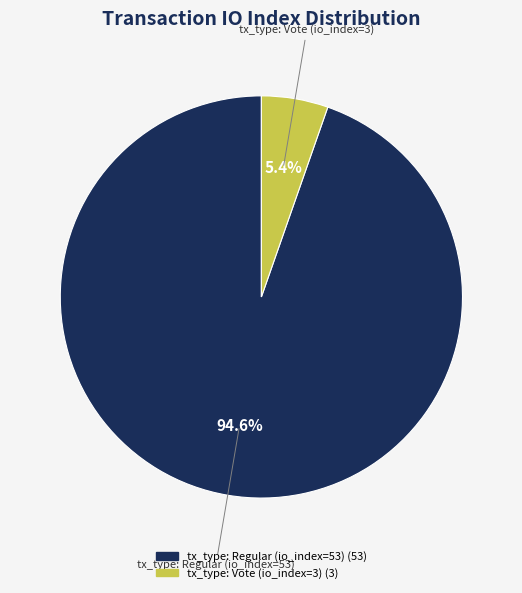

Is there any slice that represents more than half of the pie?

Yes